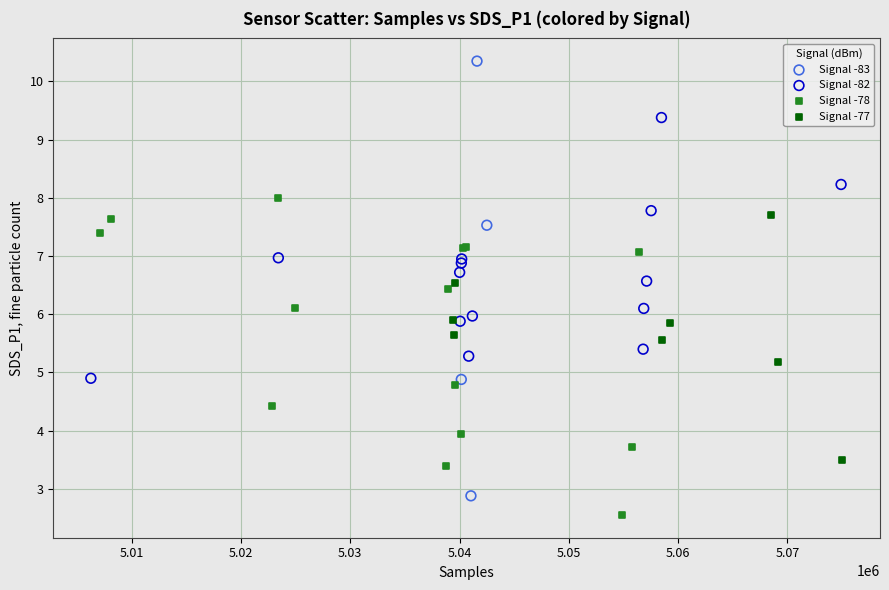

Which series has the widest spread of Y values?

Signal -83